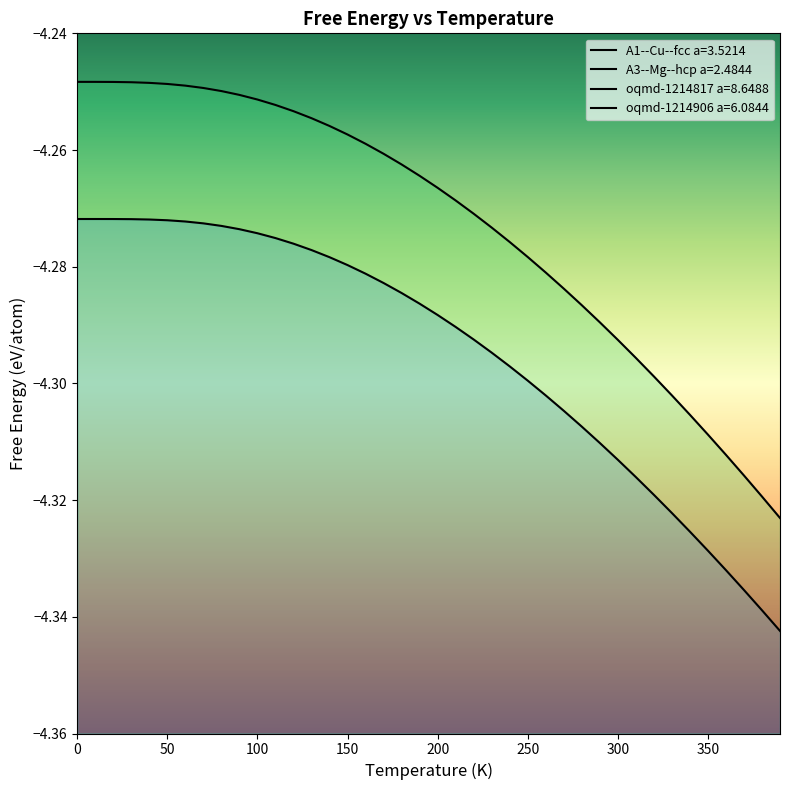

The value of oqmd-1214906 a=6.0844 at 100.0 is -2.7. True or false?

False